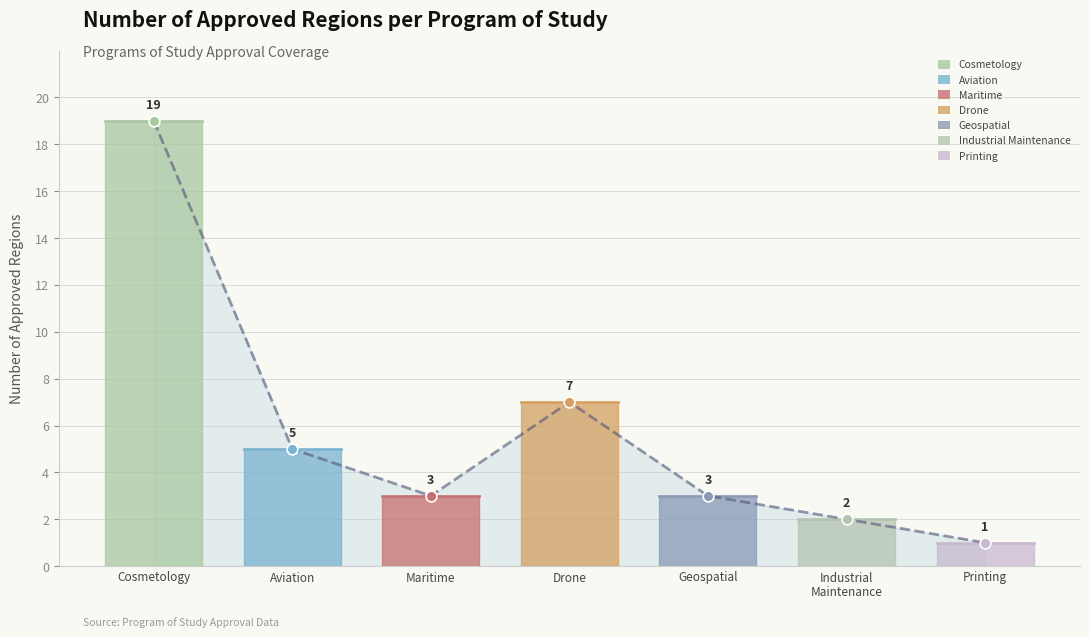

Which has a higher value, Cosmetology and Personal Care Services or Printing and Imaging?

Cosmetology and Personal Care Services